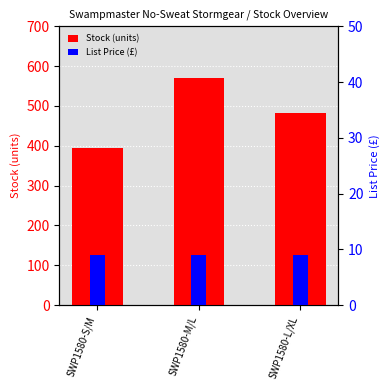

What is the difference between the Stock (units) values at SWP1580-L/XL and SWP1580-M/L?

88.0